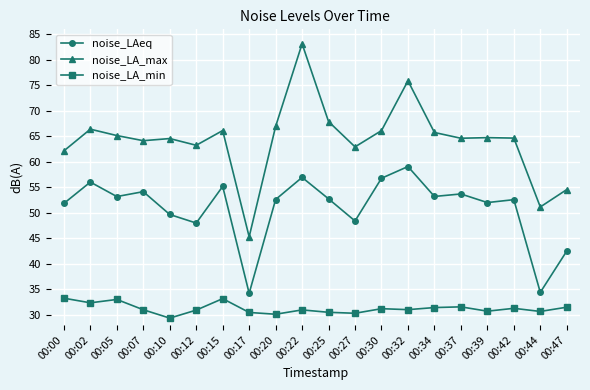

What is the difference between the maximum and minimum values in the noise_LA_max series?

37.9